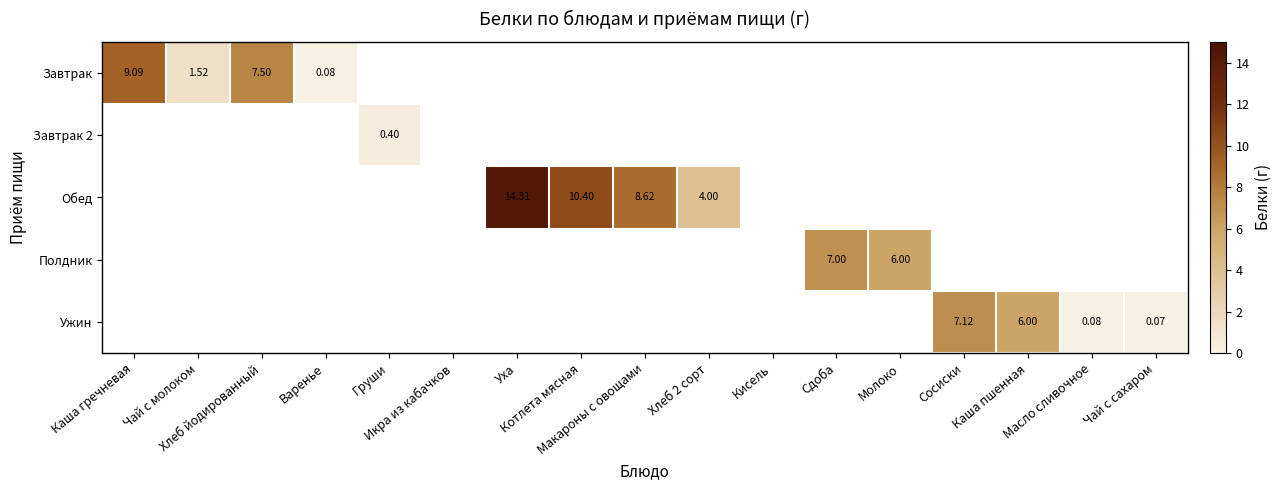

Where is Обед nearest to the value 7?

Макароны с овощами